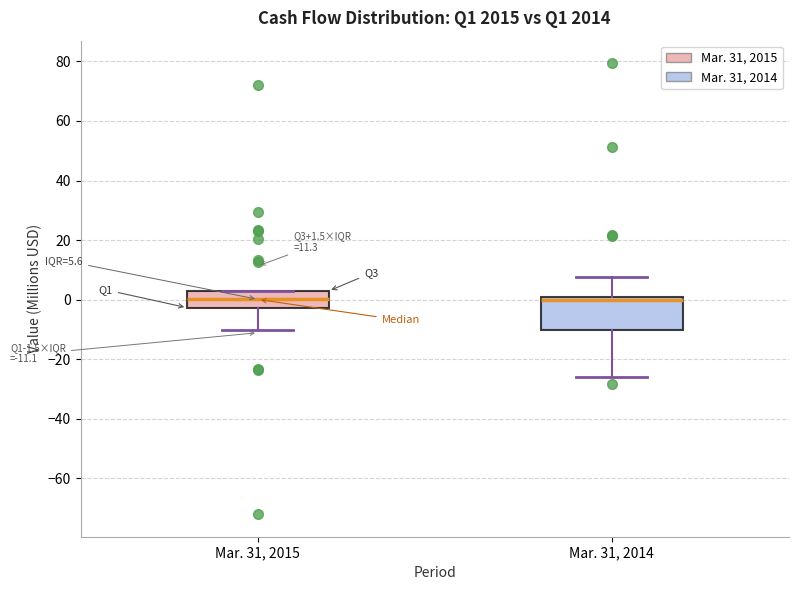

Comparing the boxes themselves (not the whiskers), which one is the tallest?

Mar. 31, 2014